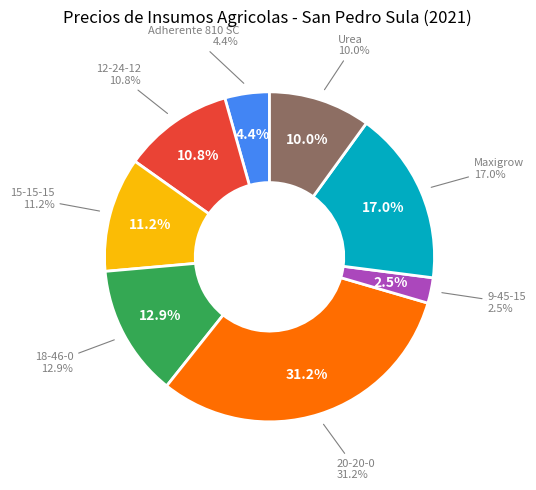

Is 15-15-15 the majority of the pie?

No